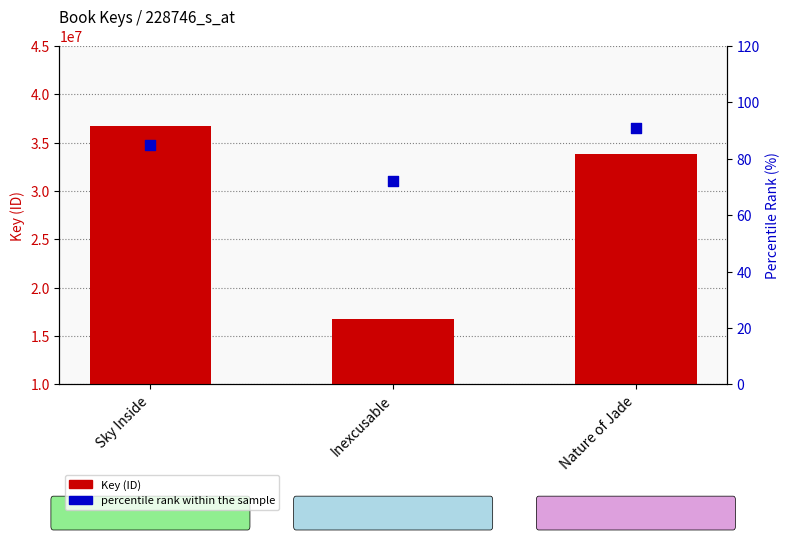

At how many categories does at least one series exceed 4338752?

3